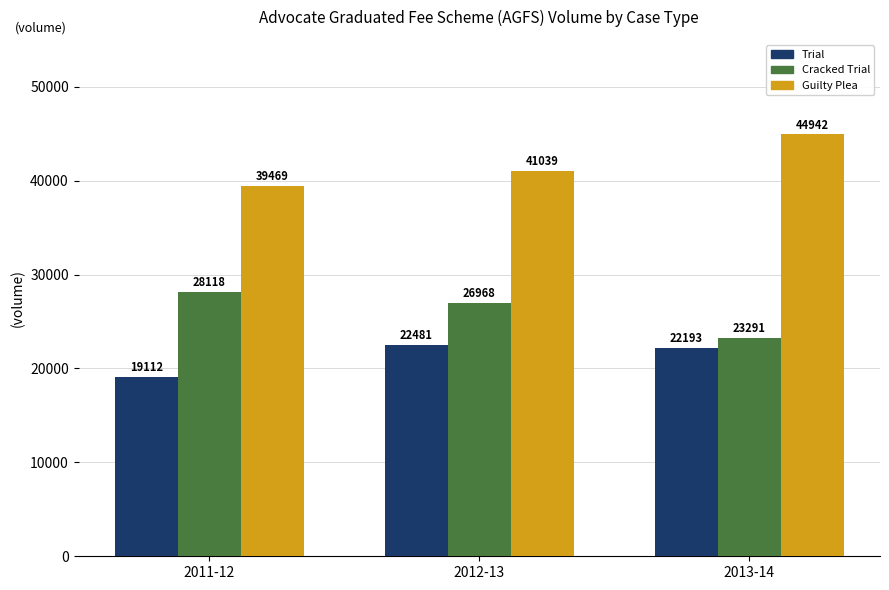

What is the difference between the maximum and second lowest values in the Cracked Trial series?

1150